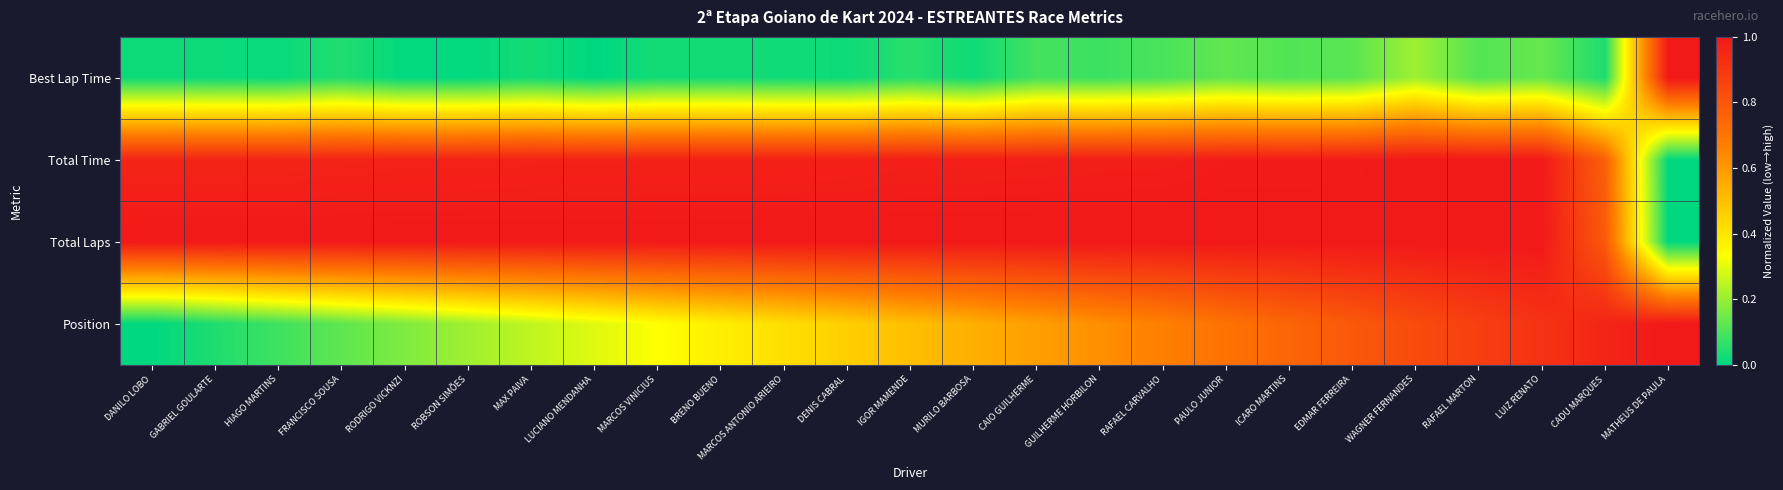

Which series has the largest total across all categories?

Total Laps